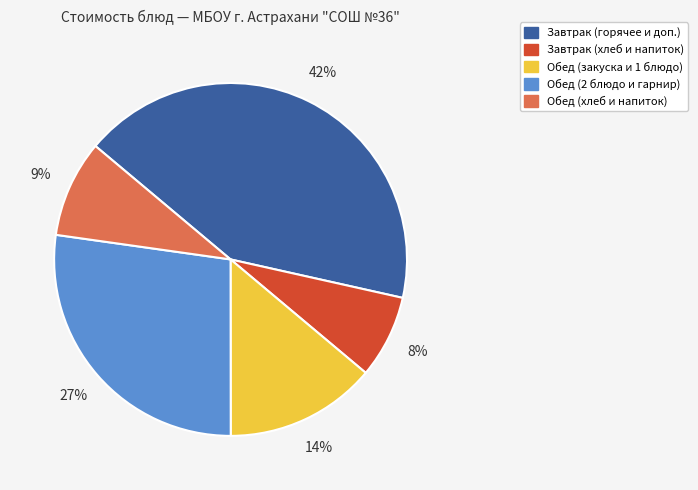

To the nearest percent, what is the average slice percentage?

20%